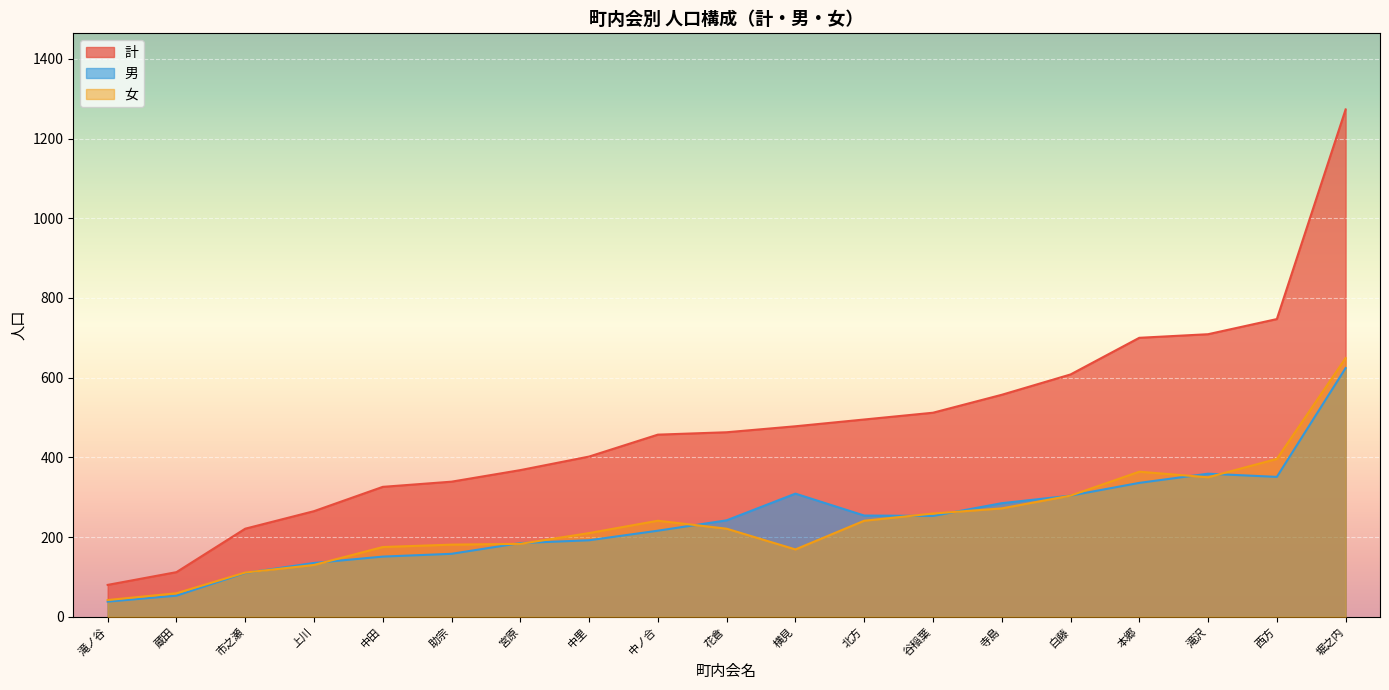

Read the 計 value at 寺島.

557